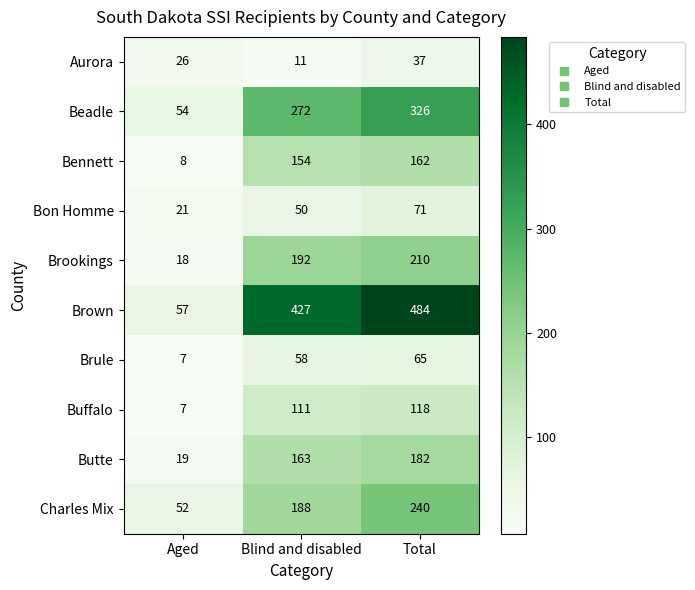

Count the number of data series in this chart.

10